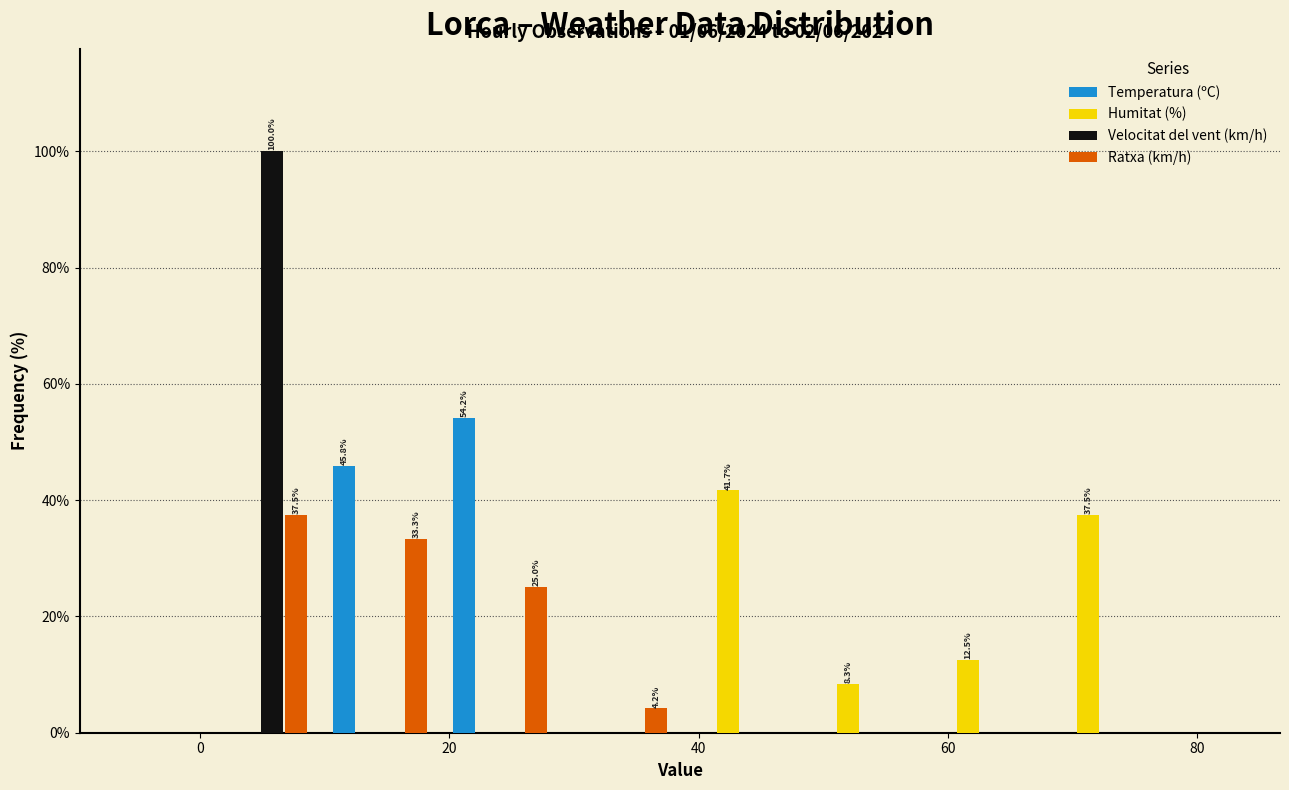

In the Ratxa (km/h) series, which range on the x-axis has the tallest bar?

0 to 10